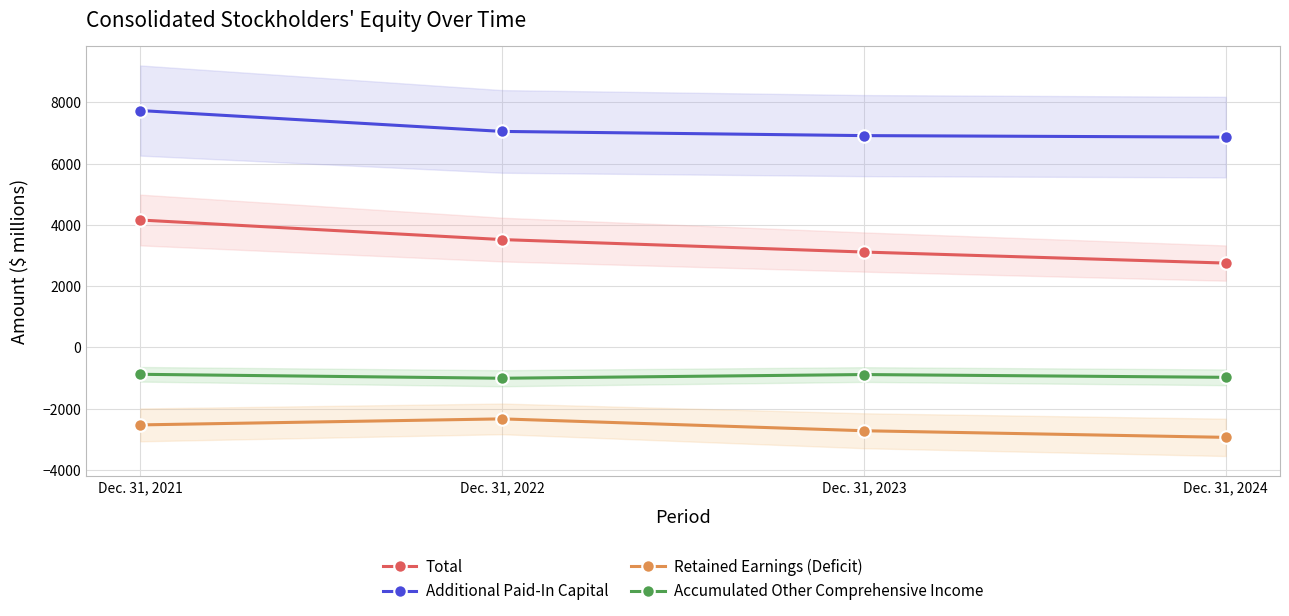

At how many categories does at least one series exceed 523?

4